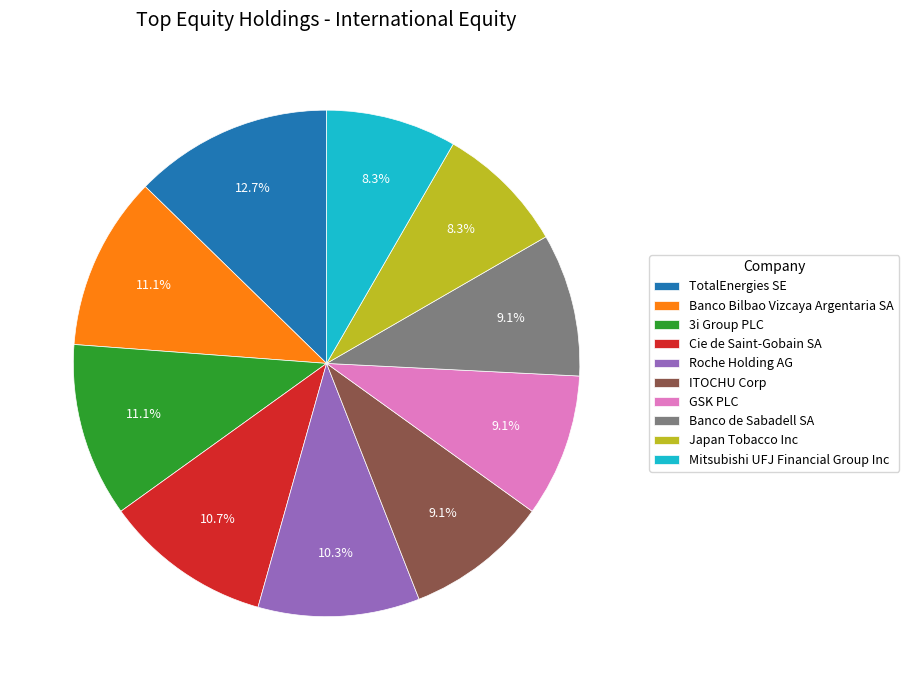

How many segments does this pie chart have?

10